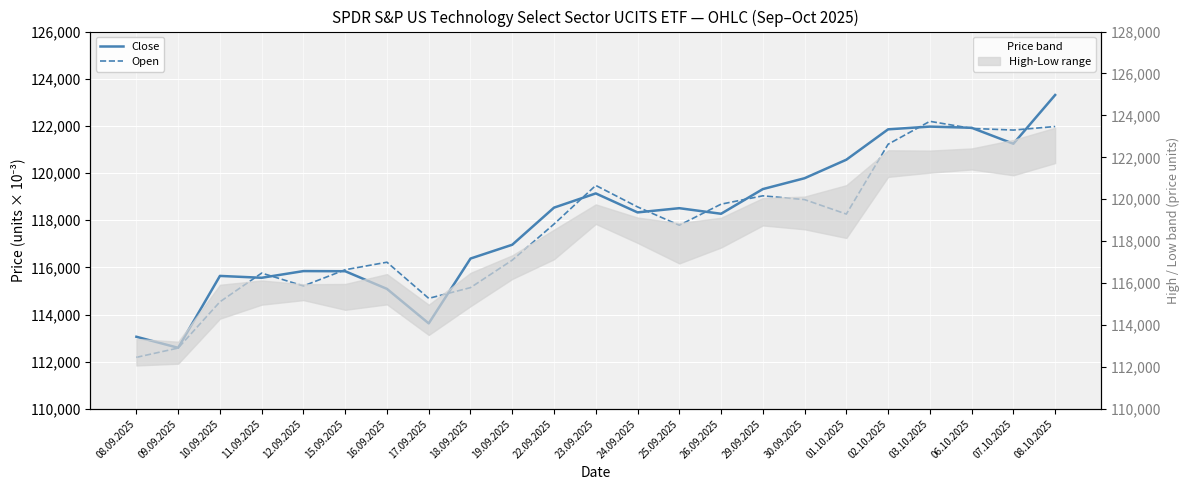

How many lines are shown in the chart?

2